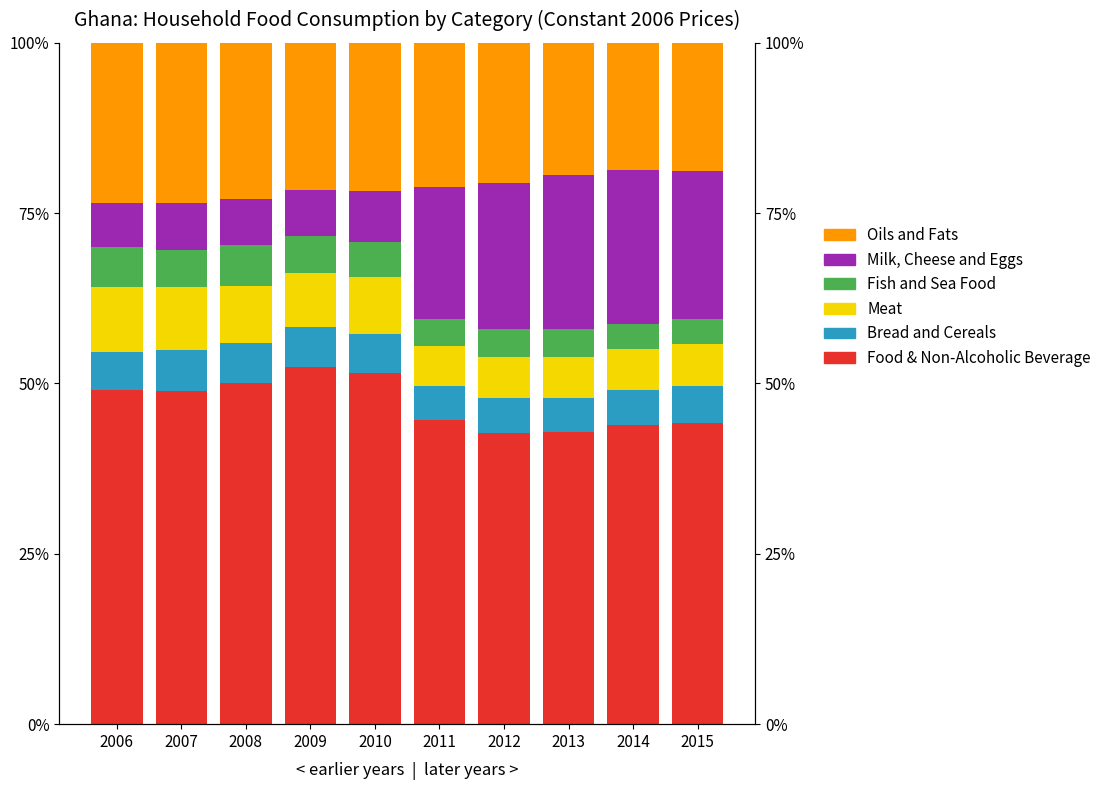

What is the value of the Milk, Cheese and Eggs bar at the 9th from the left?

0.2